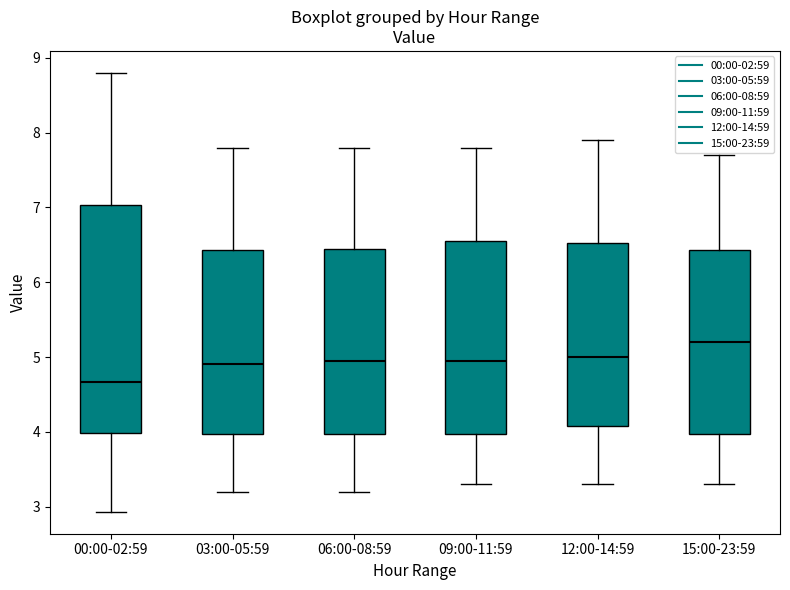

Comparing the boxes themselves (not the whiskers), which one is the tallest?

00:00-02:59